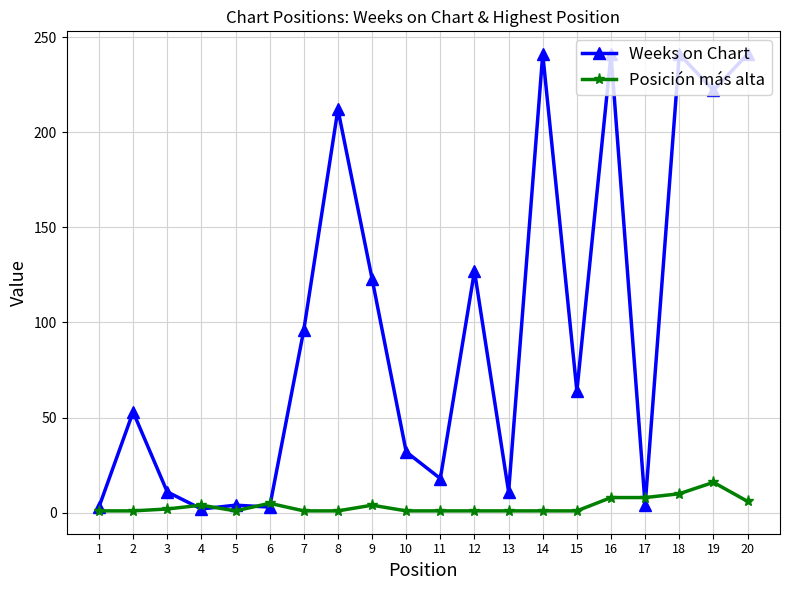

Is it true that Weeks on Chart equals 87 at 15?

False